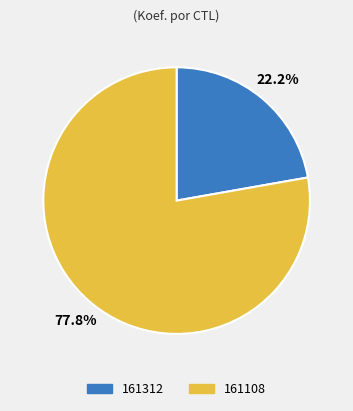

Is it true that 161108 is 72% of the pie?

False